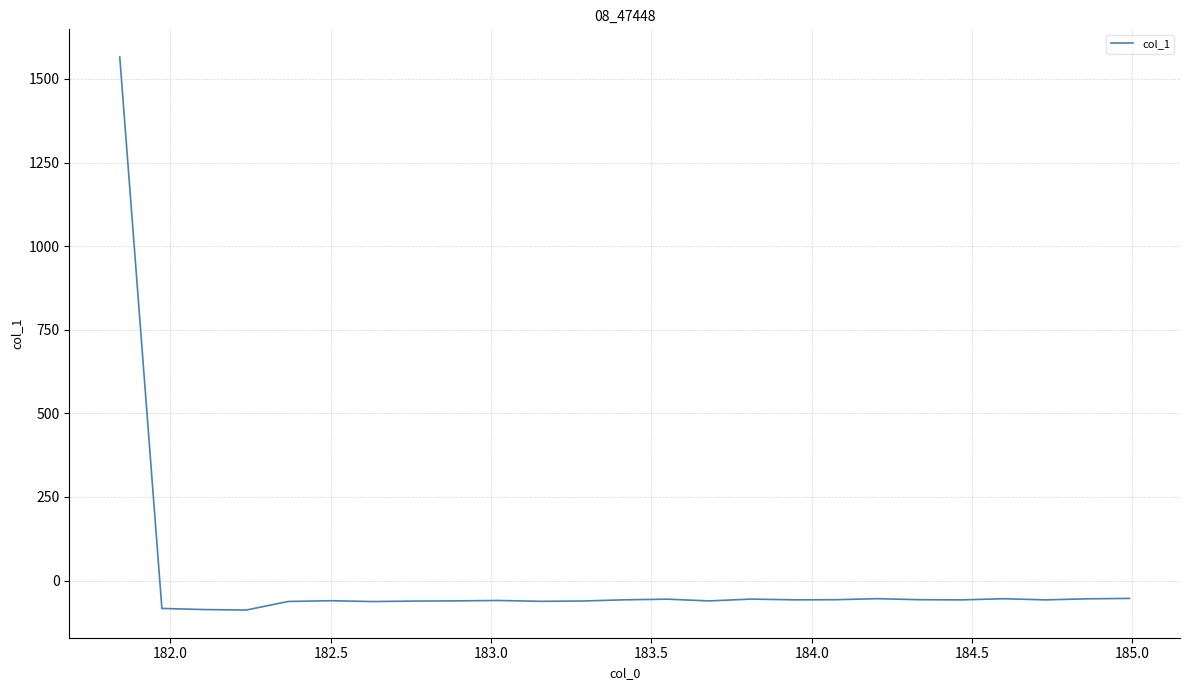

What is the greatest value displayed?

1565.6